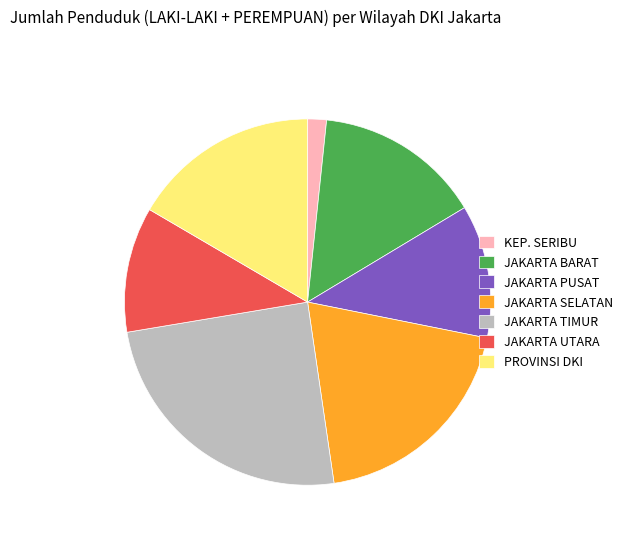

Combined, do JAKARTA TIMUR and JAKARTA SELATAN account for over 50%?

No